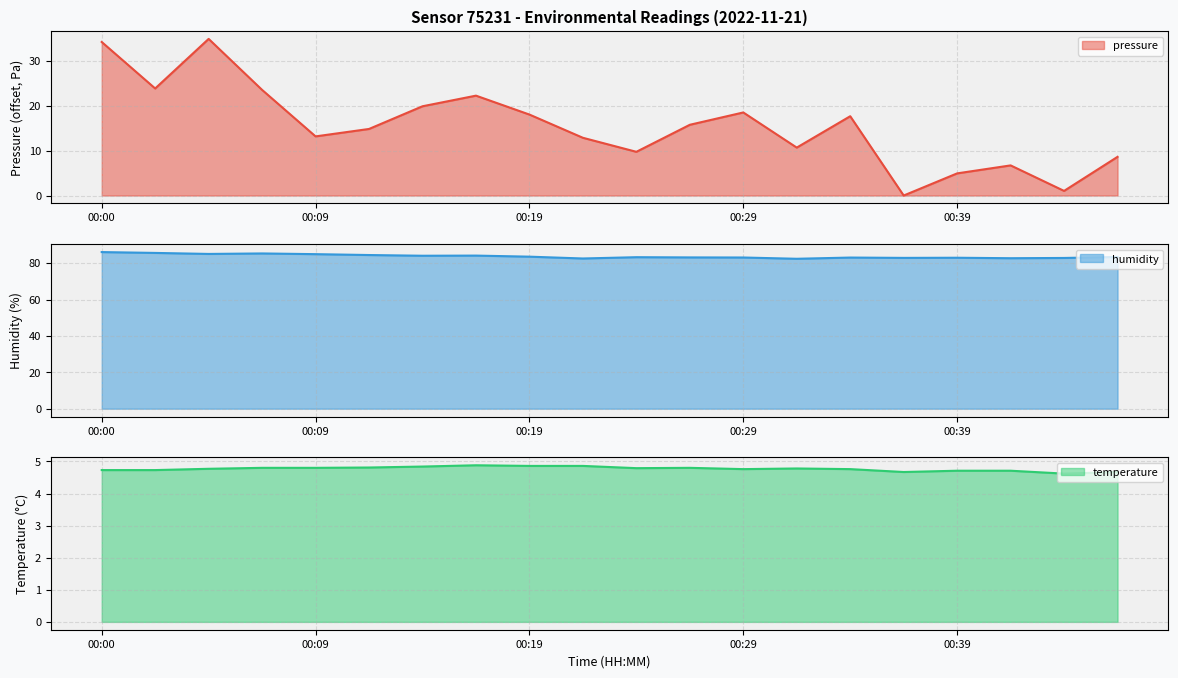

True or false: temperature and humidity cross at least once.

False